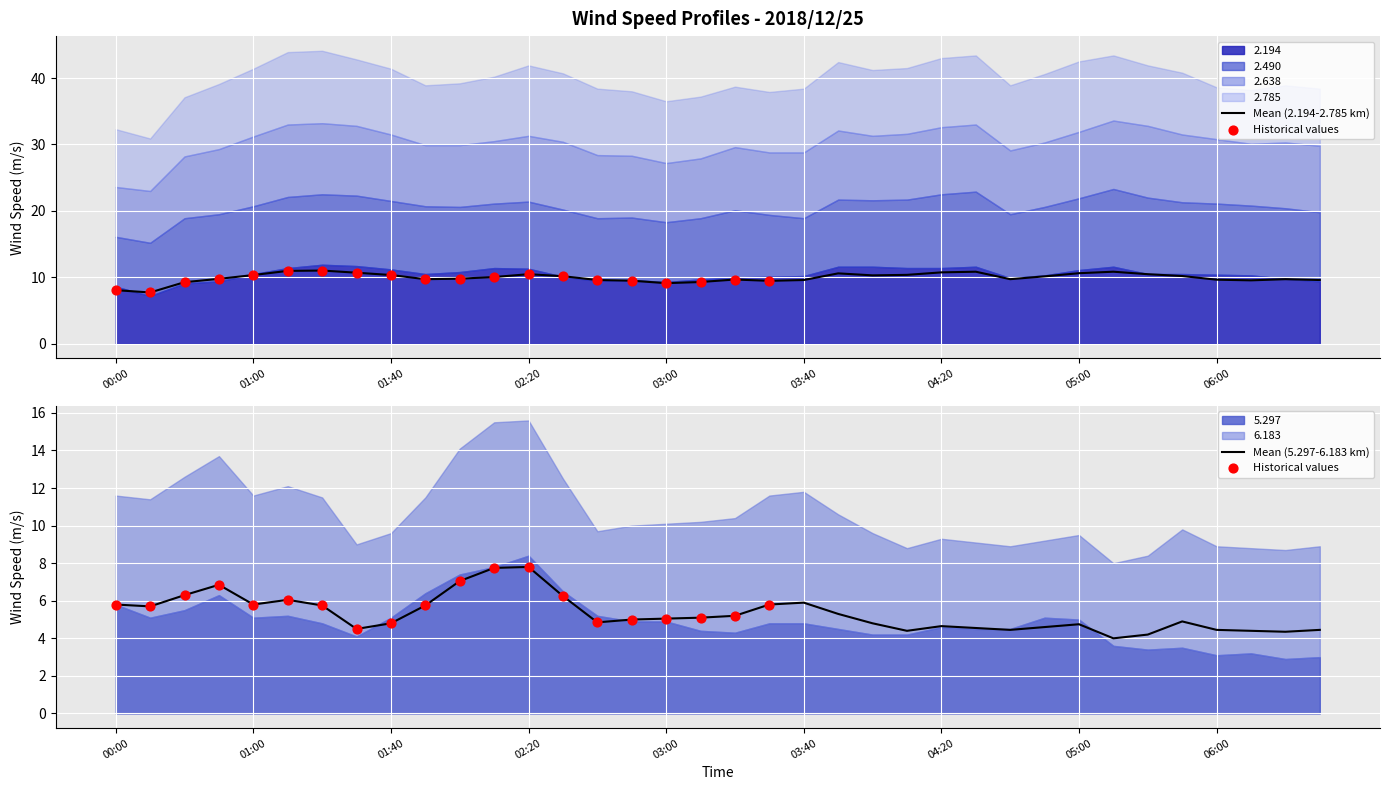

What are all the series names shown in the legend?

2.785, 2.490, 2.638, 2.194, 5.297, 6.183